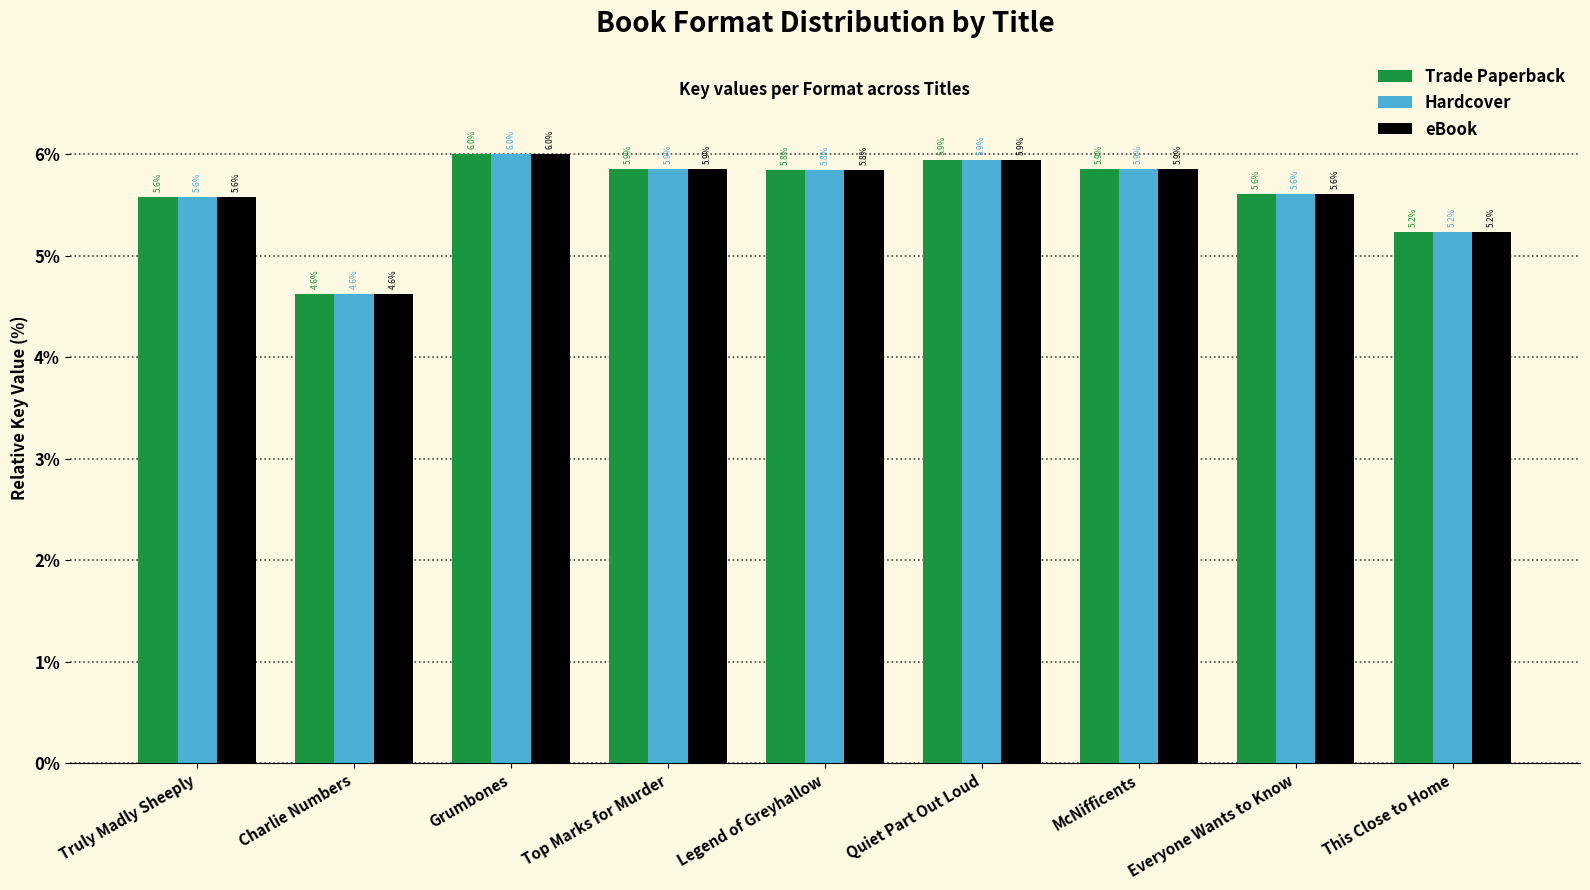

Where is eBook nearest to the value 5?

This Close to Home